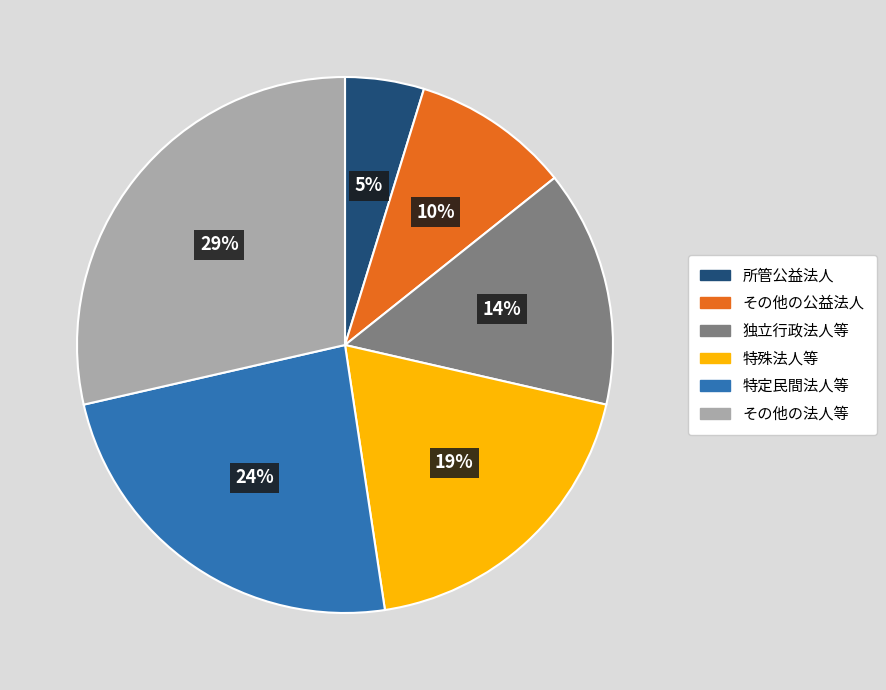

Approximately how many times larger is the value at 特定民間法人等 compared to その他の法人等?

0.8